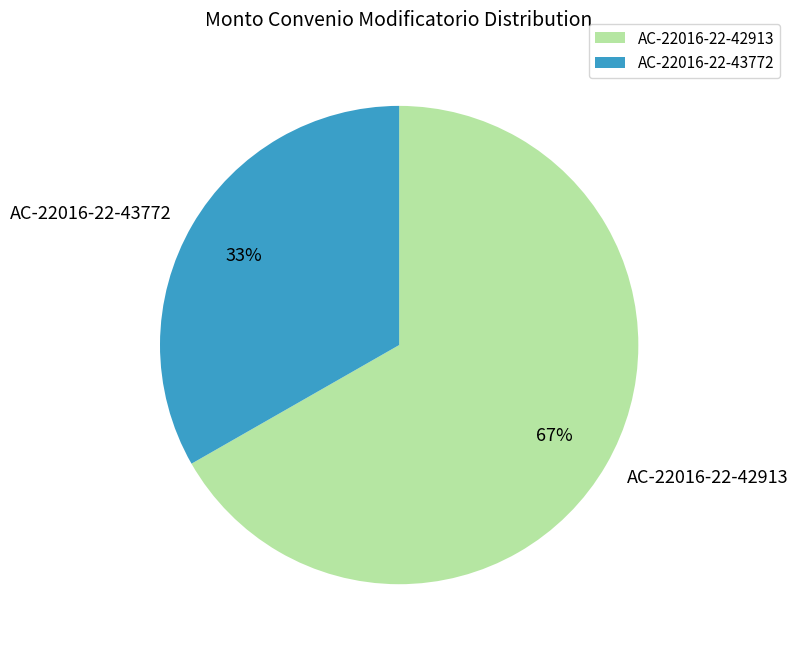

Count the number of slices in the pie.

2